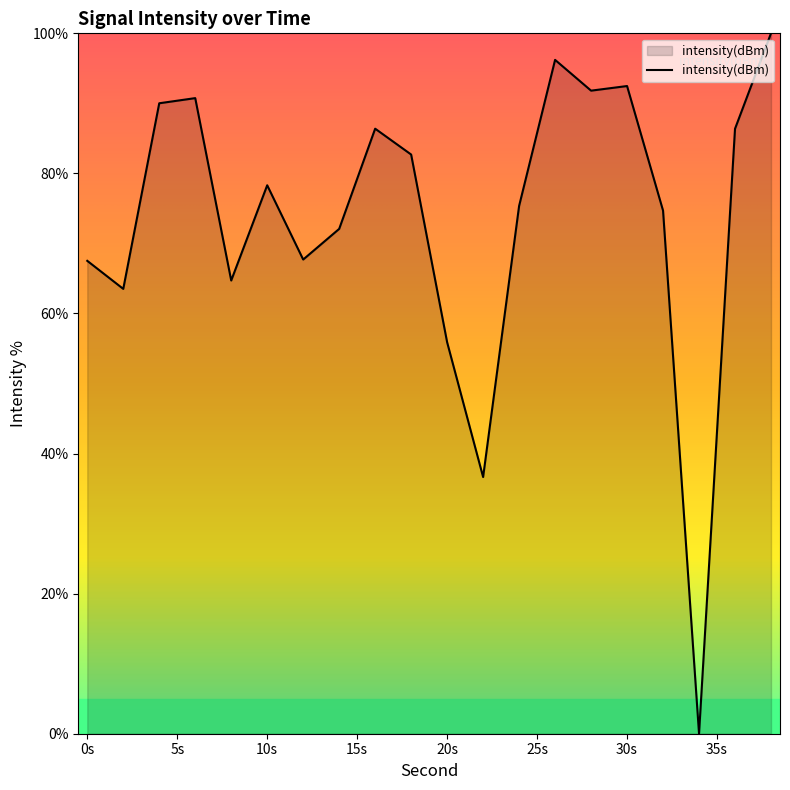

What is the difference between the maximum and minimum values?

100.0